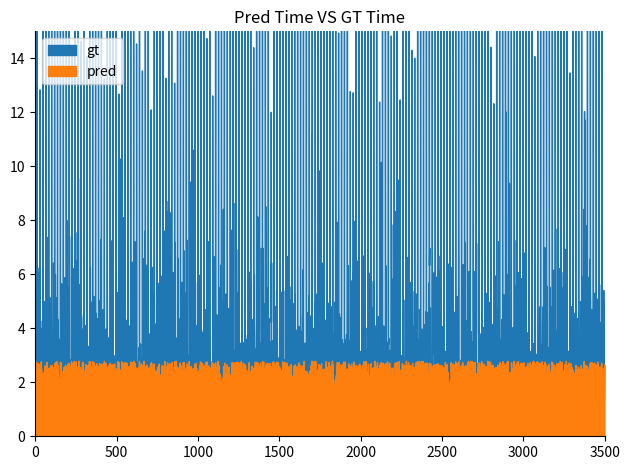

True or false: gt has more than 0 interior local peaks.

True